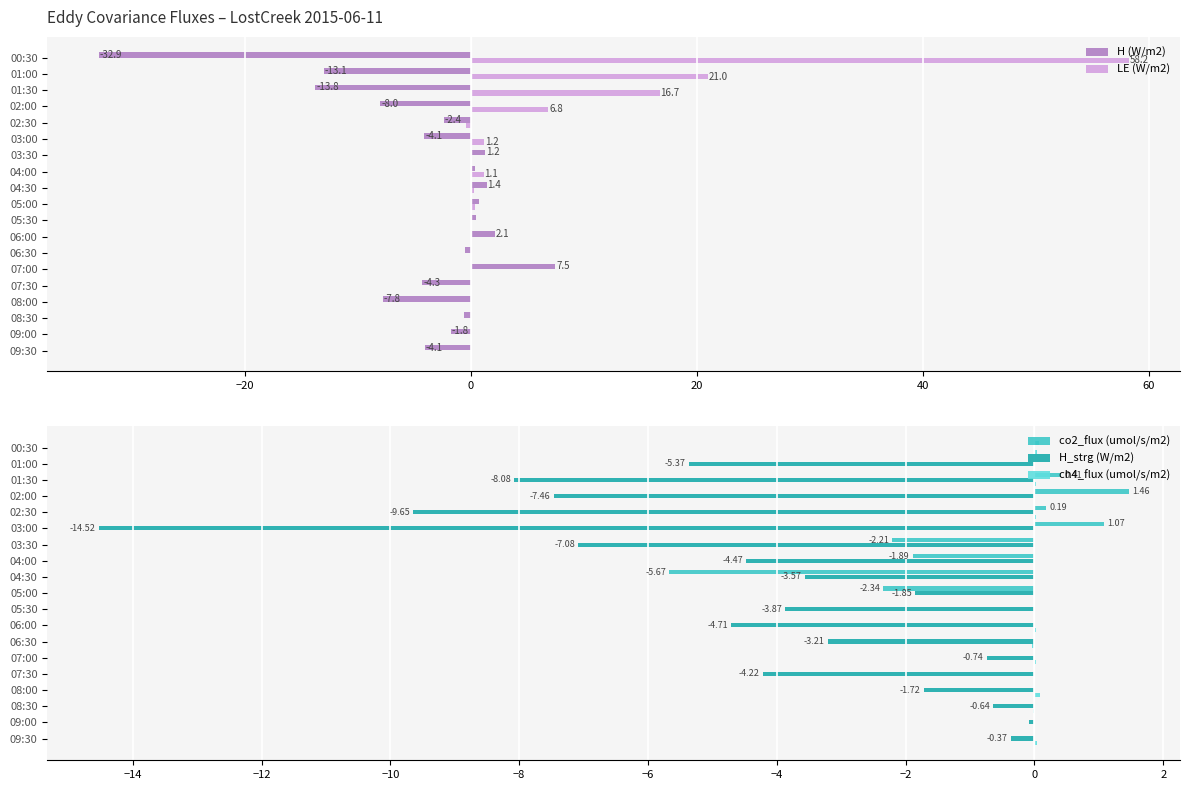

True or false: LE (W/m2) has a value of 1.1 at 04:00.

True